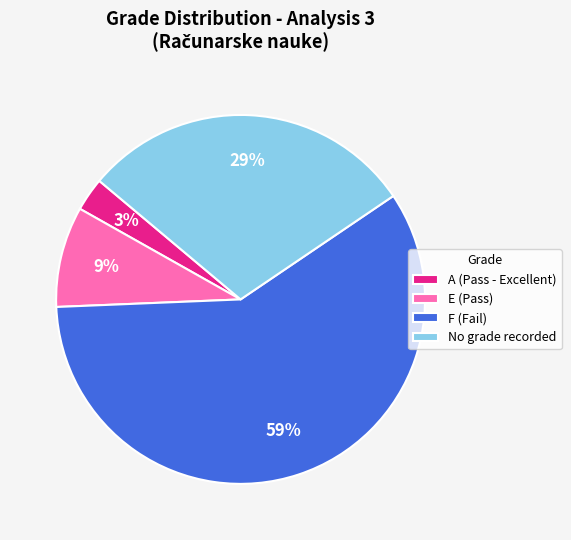

Count the number of slices in the pie.

4